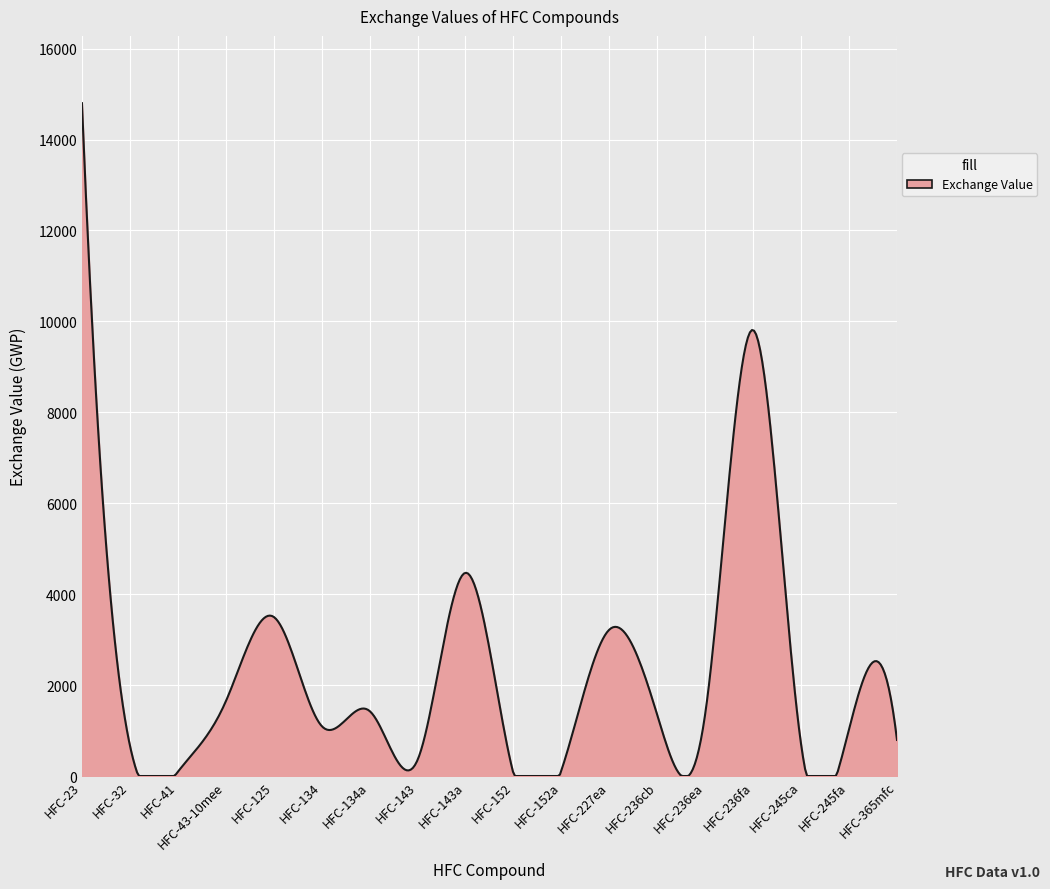

What is the maximum value shown in the chart?

14800.0